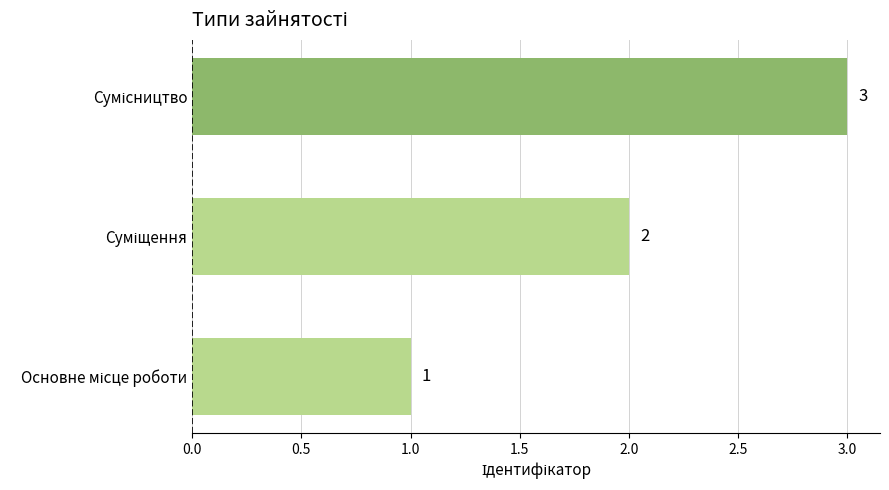

Count the values in the range 1 to 3.

3